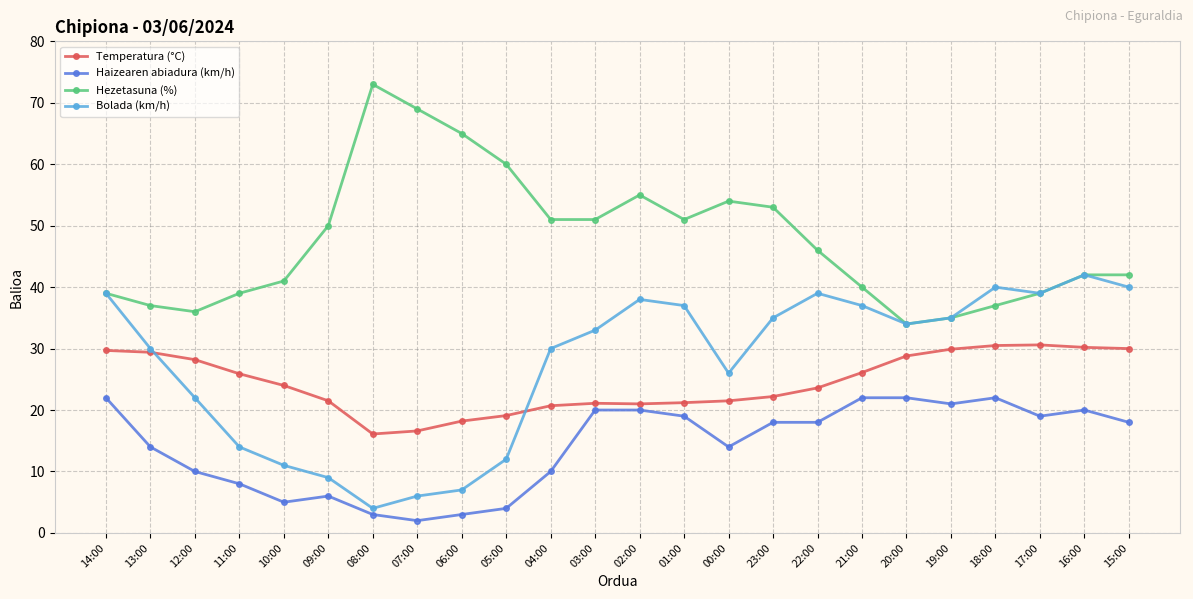

What is the greatest value displayed?

73.0